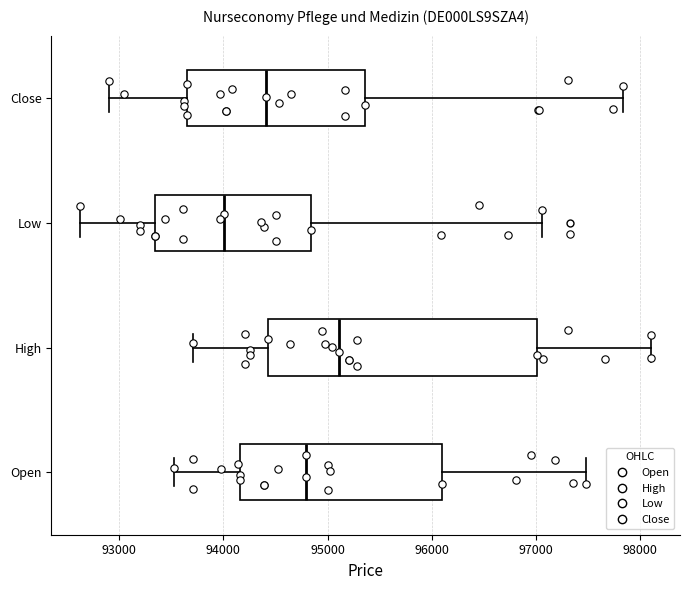

Reading bottom to top, transcribe this box plot: for each box, give where its median line is, the range the box spans, and where its two whiskers end, as read against the x-axis. The values are not printed on the chart, so give them approximately, as read against the axis.

Open: median 94800, box 94200 to 96100, whiskers 93500 to 97500
High: median 95100, box 94400 to 97000, whiskers 93700 to 98100
Low: median 94000, box 93300 to 94800, whiskers 92600 to 97100
Close: median 94400, box 93700 to 95400, whiskers 92900 to 97800